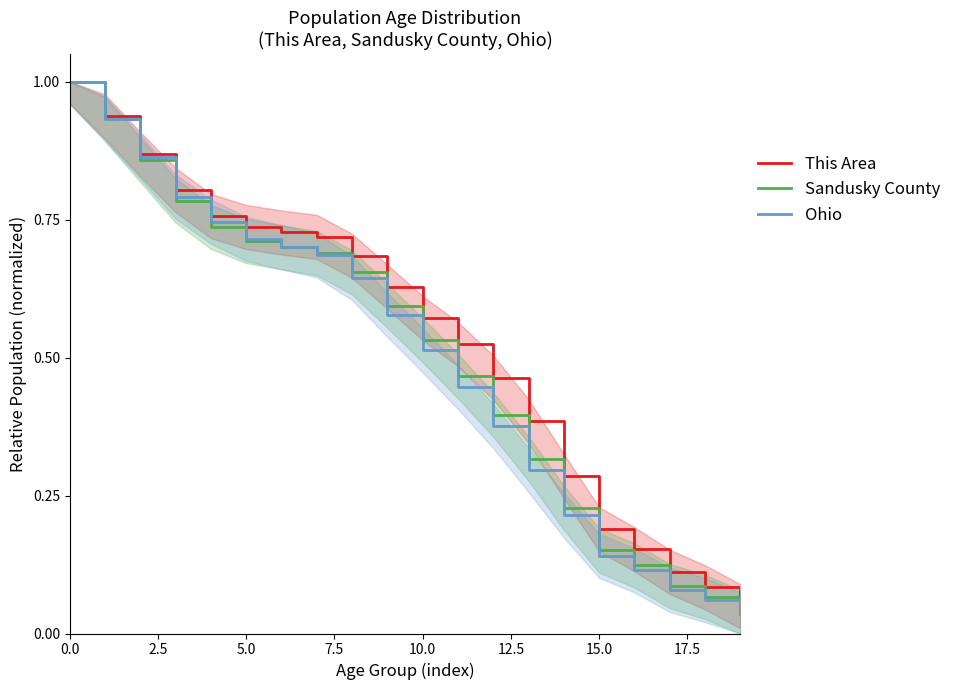

Is it true that This Area equals 0.4 at 13?

True